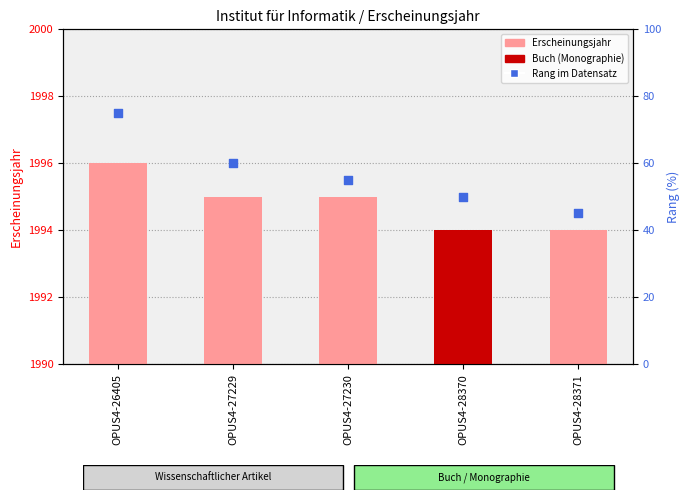

At how many categories does at least one series exceed 1448?

5